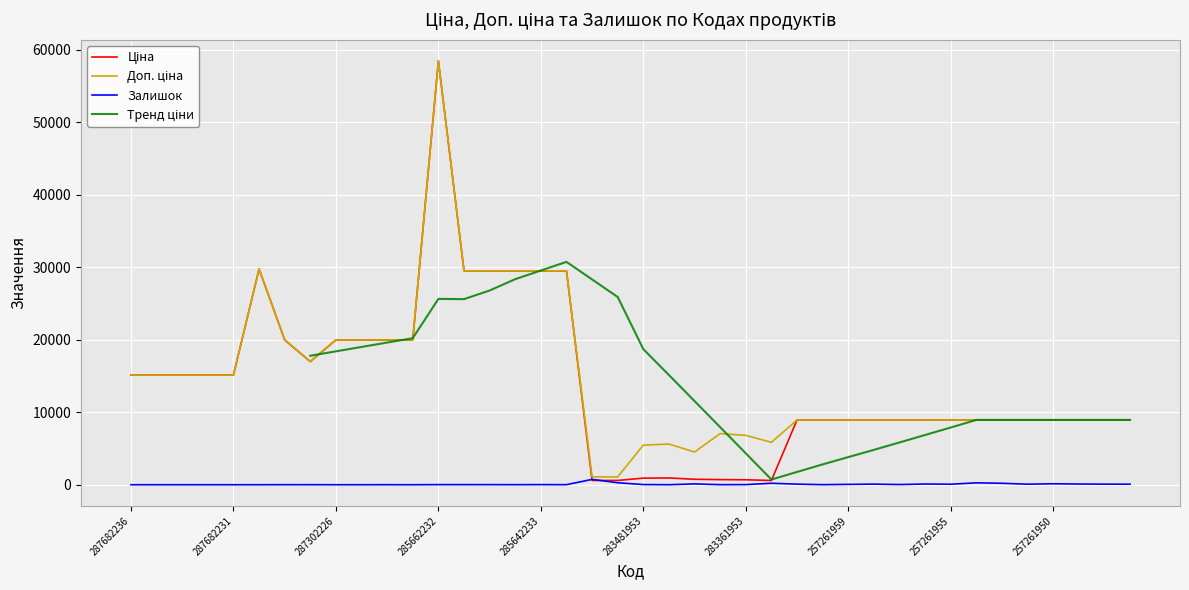

Which series changed the most between 28 and 33?

Тренд ціни